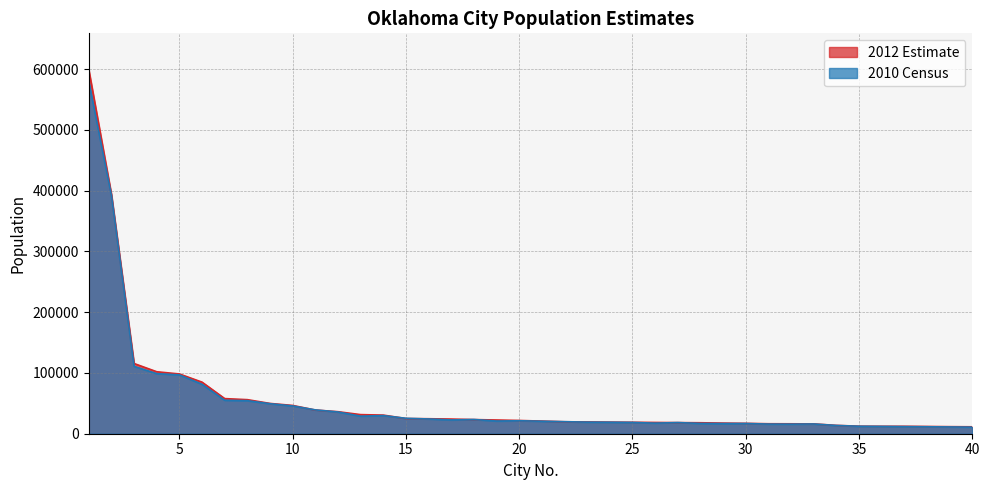

List the series in order of their peak value, highest first.

2012 Estimate, 2010 Census